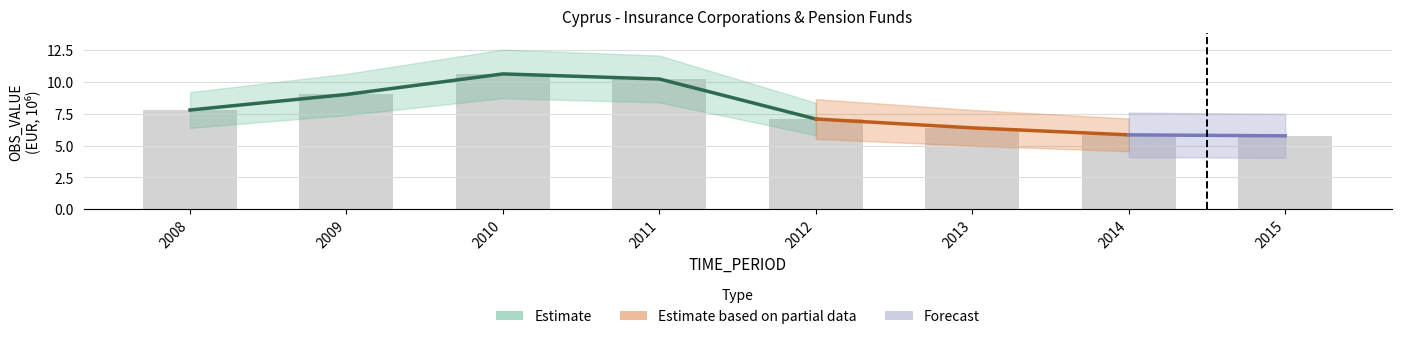

Is it true that the value at 2012 is 9.7?

False